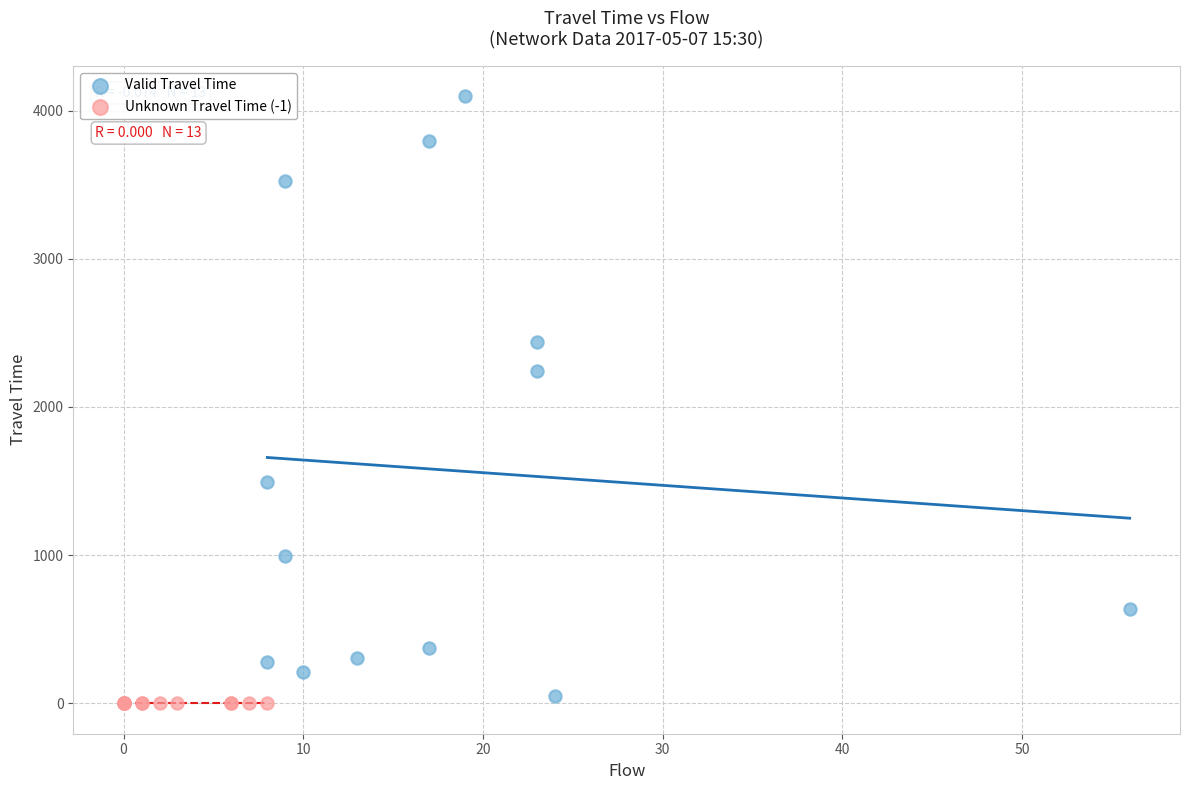

Which series reaches the maximum Y coordinate?

Valid Travel Time